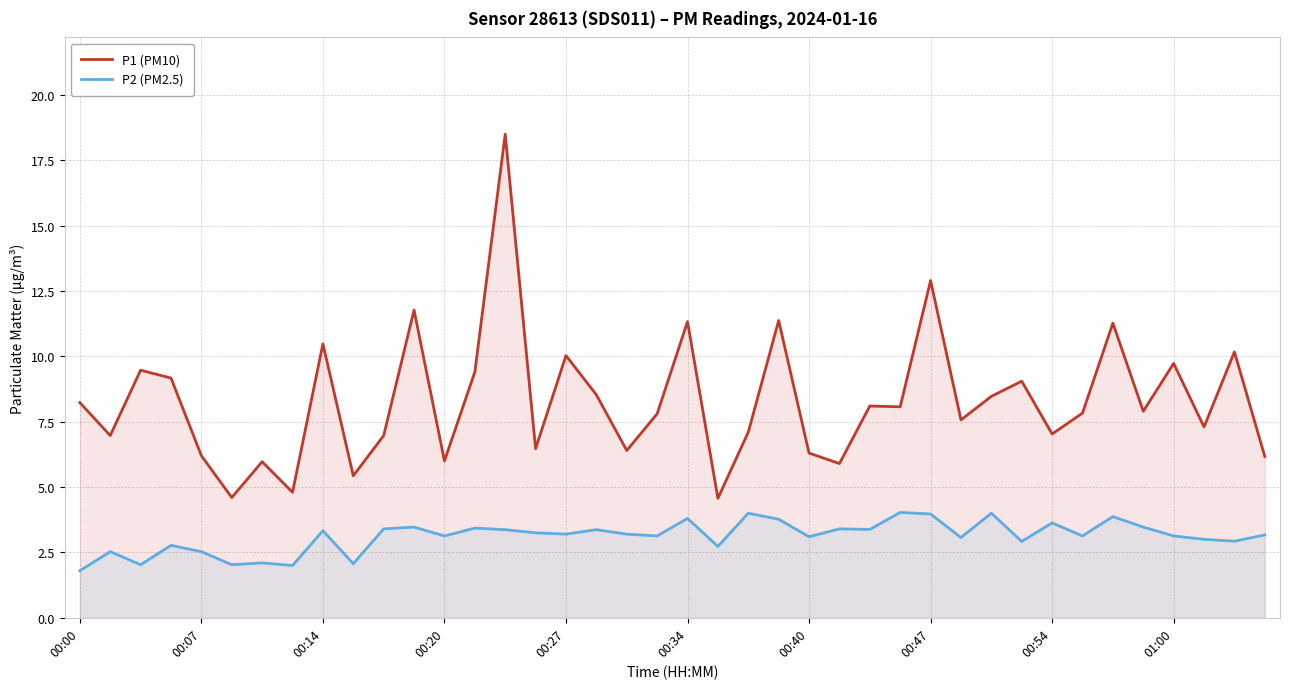

What is the difference between the second highest and minimum values in the P2 (PM2.5) series?

2.2